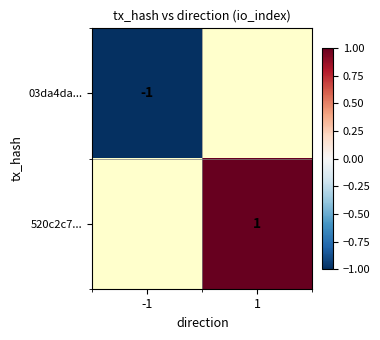

Is the value of 520c2c7... at 1 greater than the value of 03da4da... at -1?

Yes